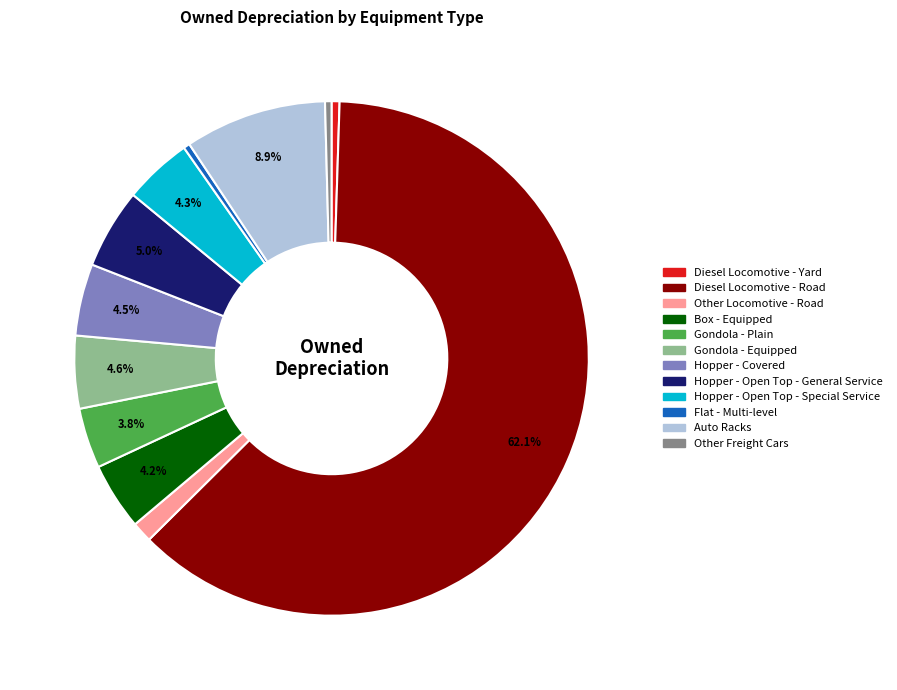

To the nearest percent, what is the difference between the largest and smallest slice percentages?

62%